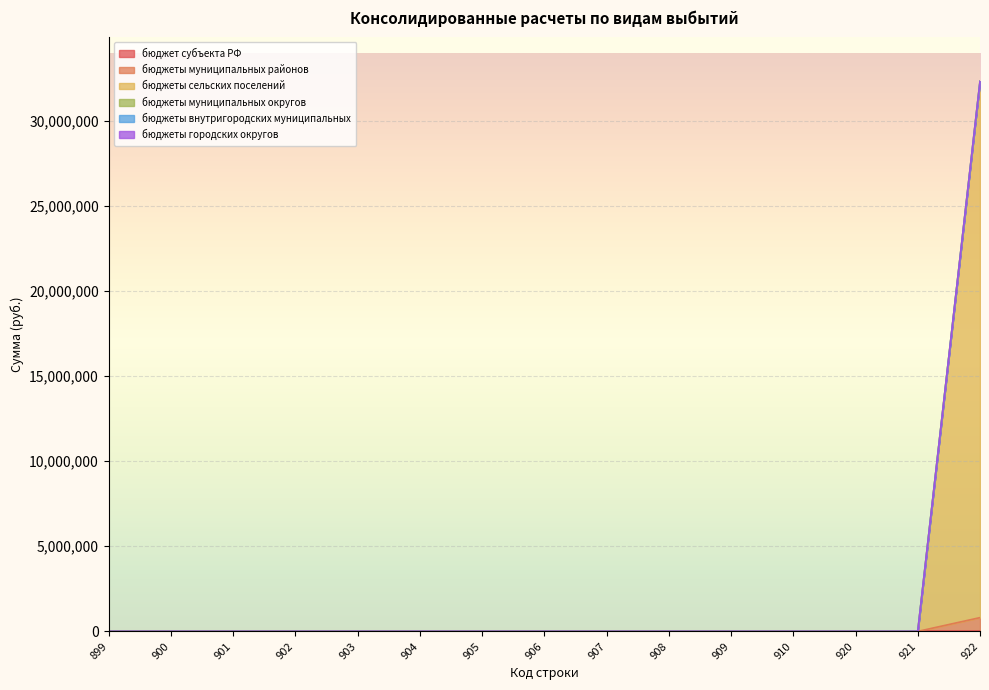

True or false: бюджет субъекта РФ and бюджеты городских округов intersect in this chart.

False